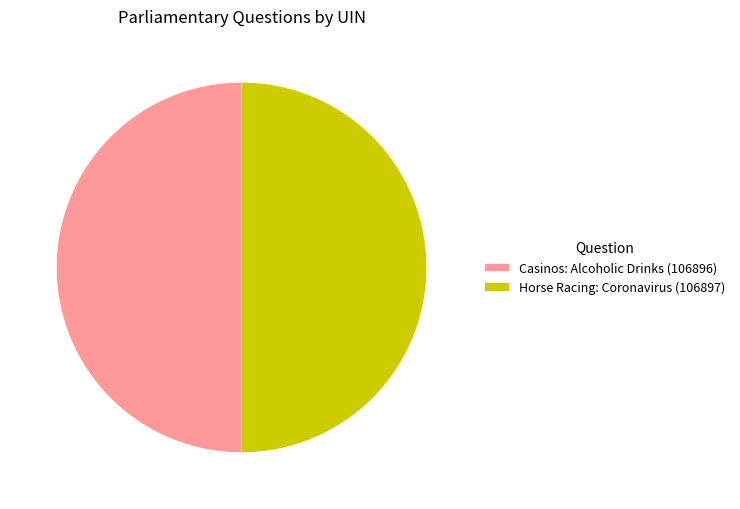

Approximately how many times larger is the value at Horse Racing: Coronavirus (106897) compared to Casinos: Alcoholic Drinks (106896)?

1.0